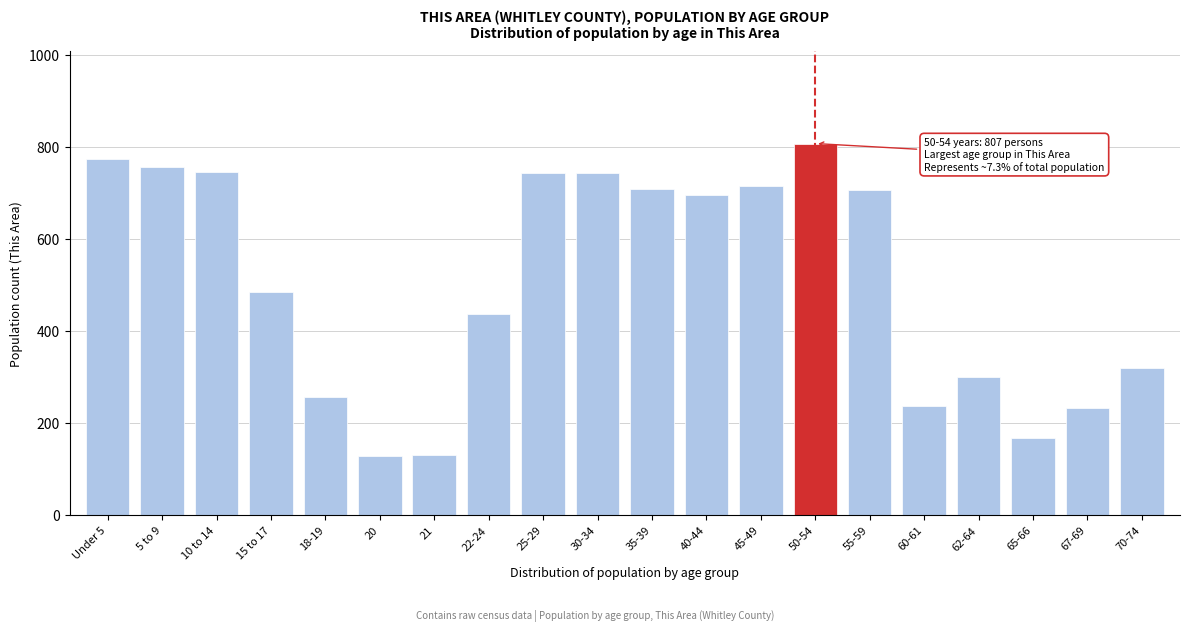

Which category has the highest value across all series?

50-54